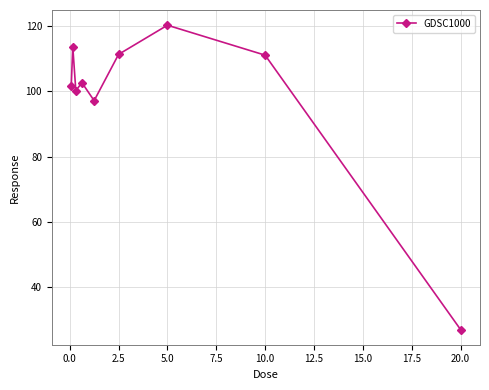

True or false: the data has more than 2 interior local peaks.

True